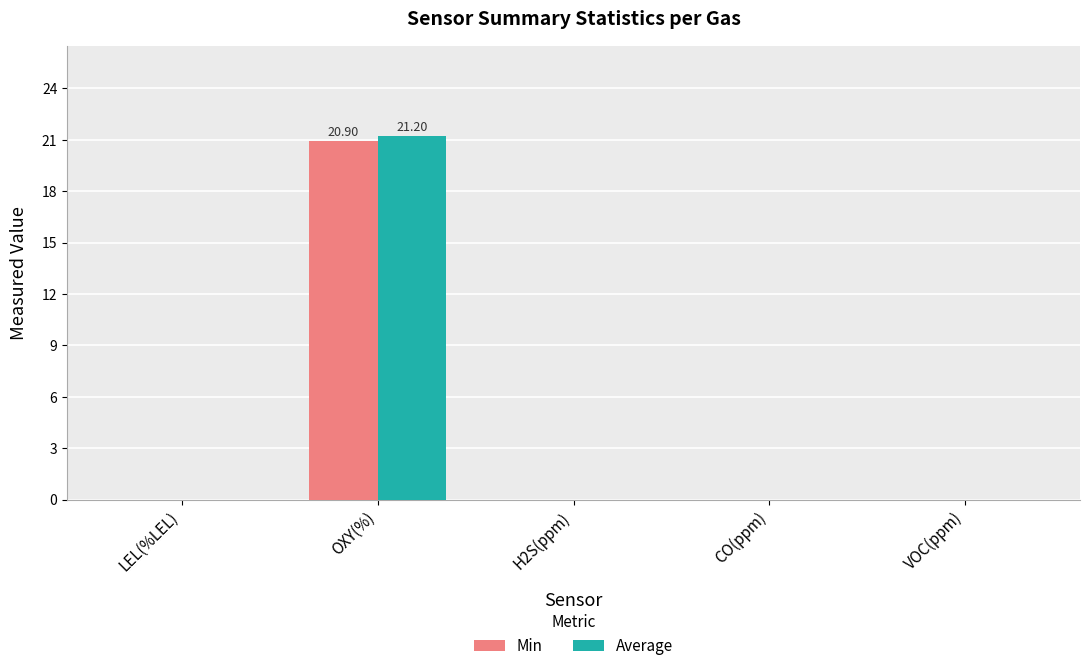

At which category is the sum across all series the highest?

OXY(%)